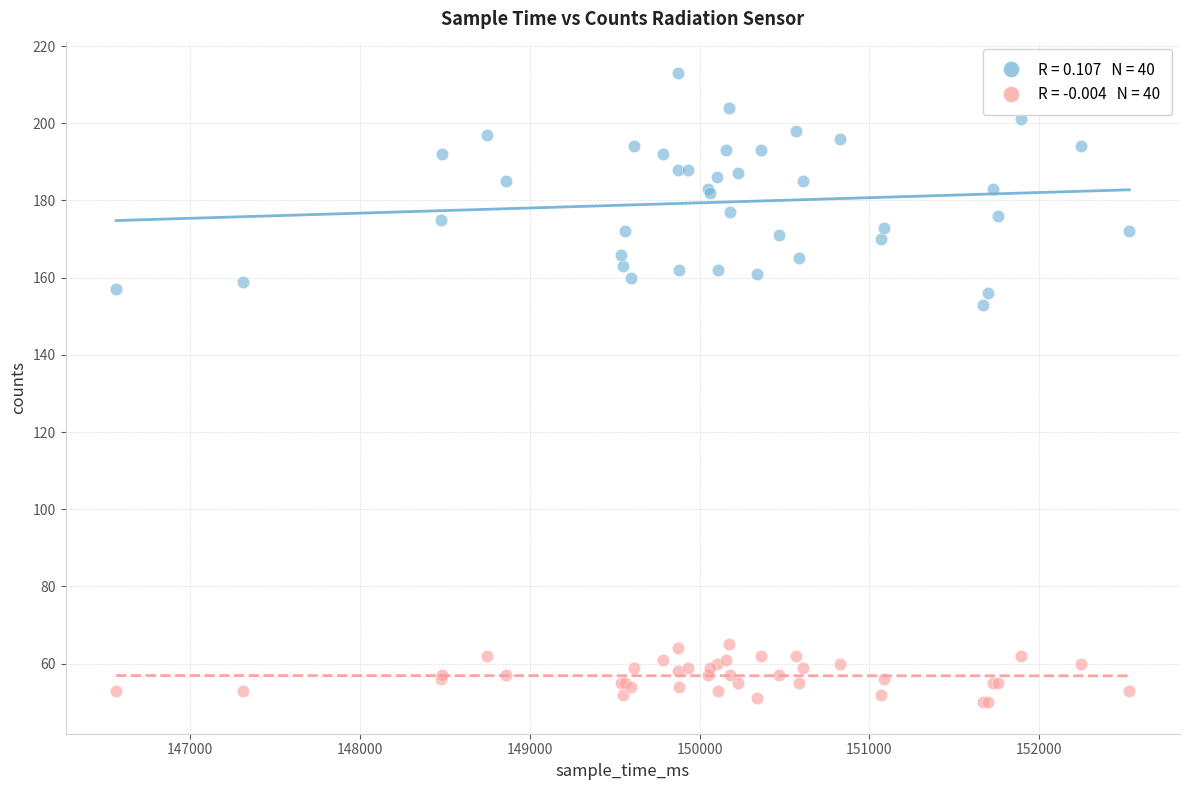

Across all series, what Y value is closest to 131?

153